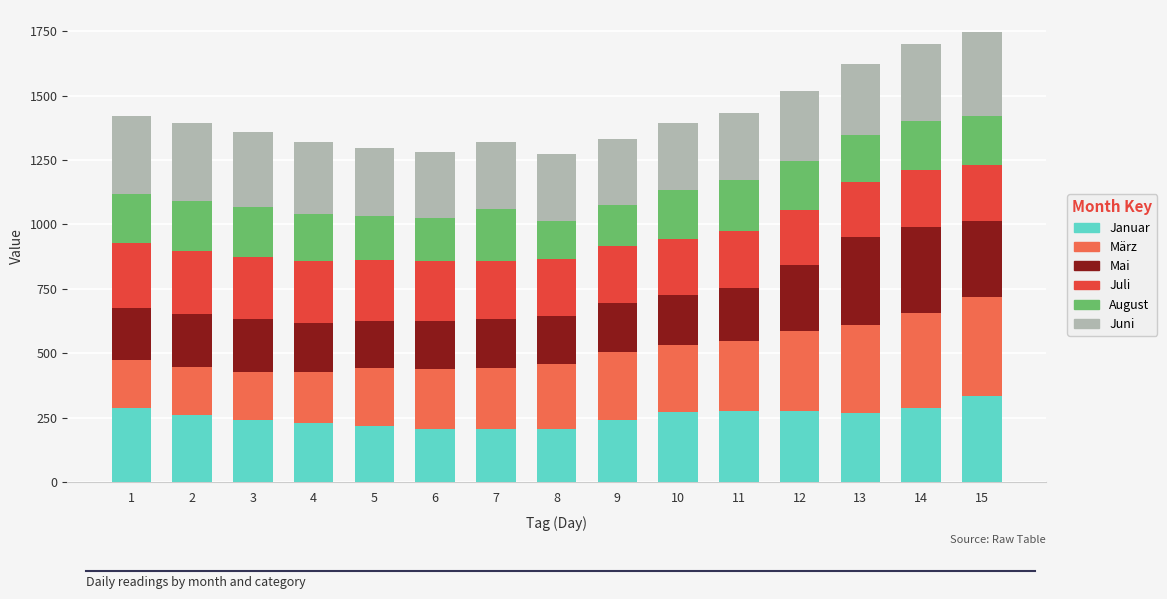

What is the lowest value of the Januar series?

205